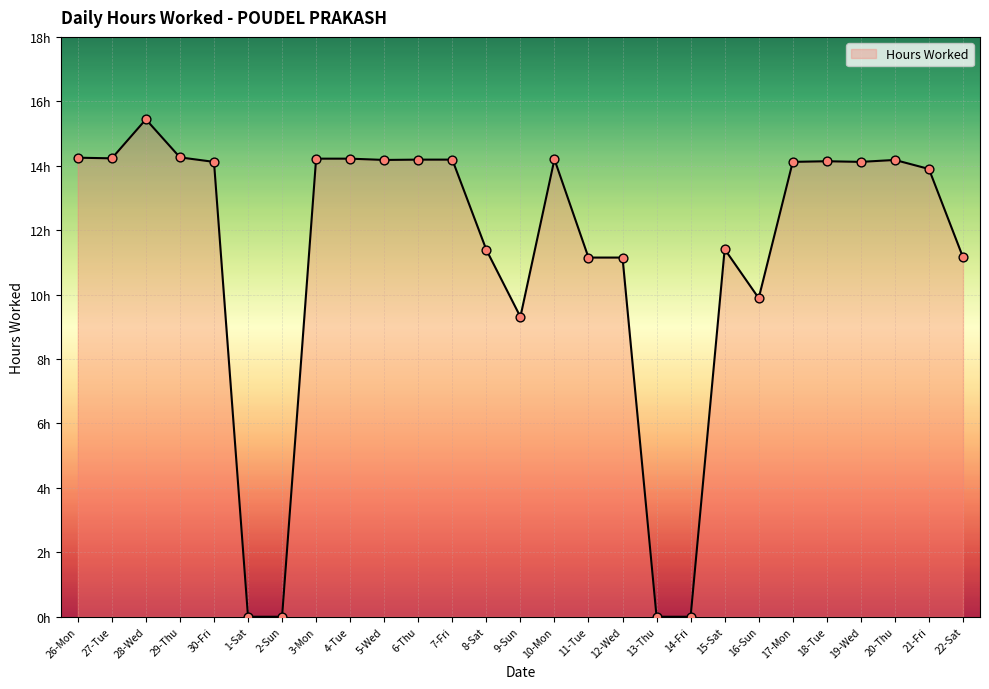

What is the change in value from 12-Wed to 21-Fri?

+2.8